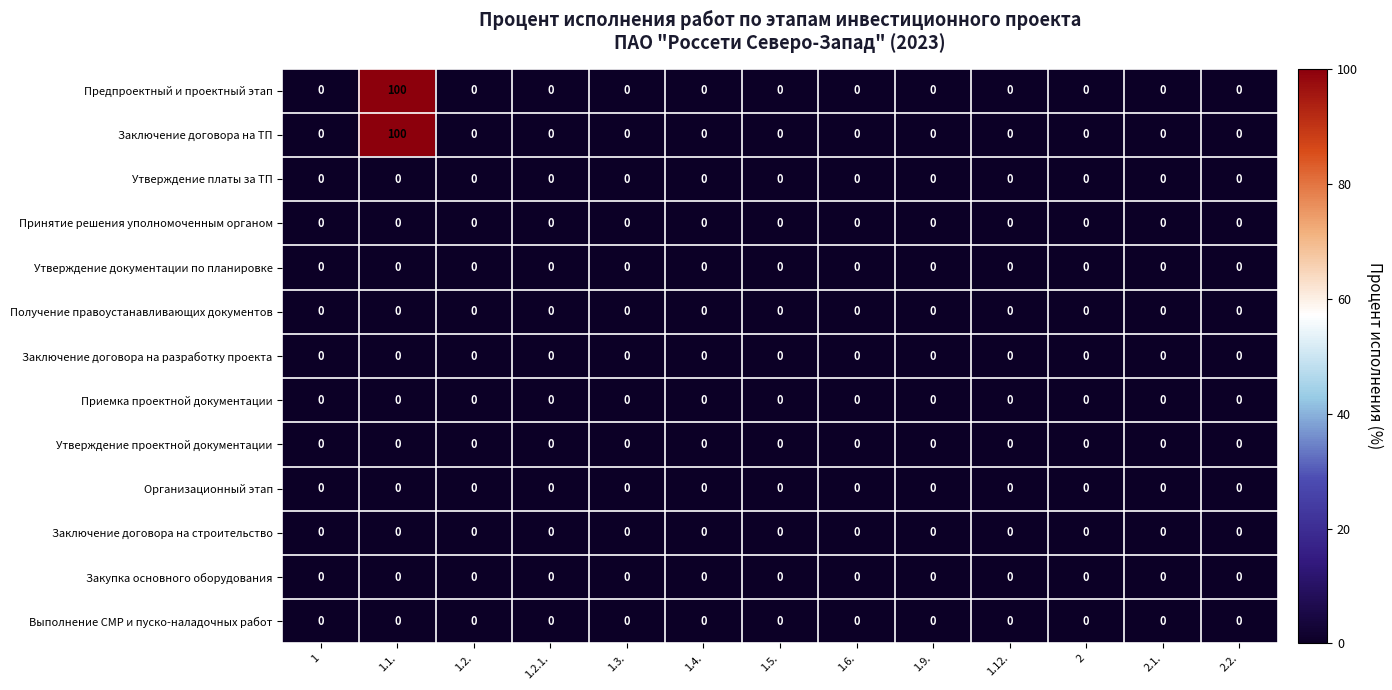

At which category is the sum across all series the highest?

1.1.